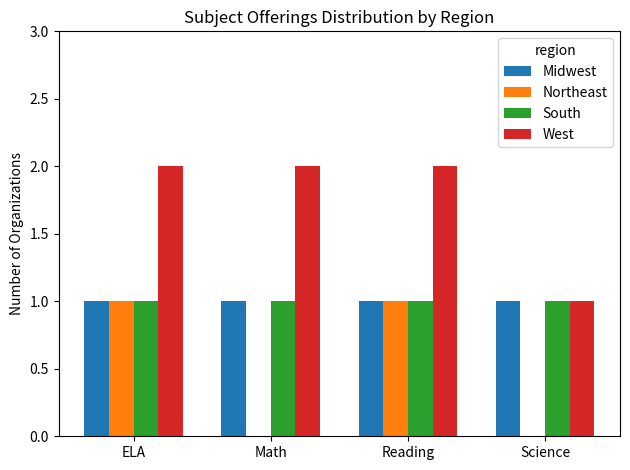

What are all the series names shown in the legend?

Midwest, Northeast, South, West